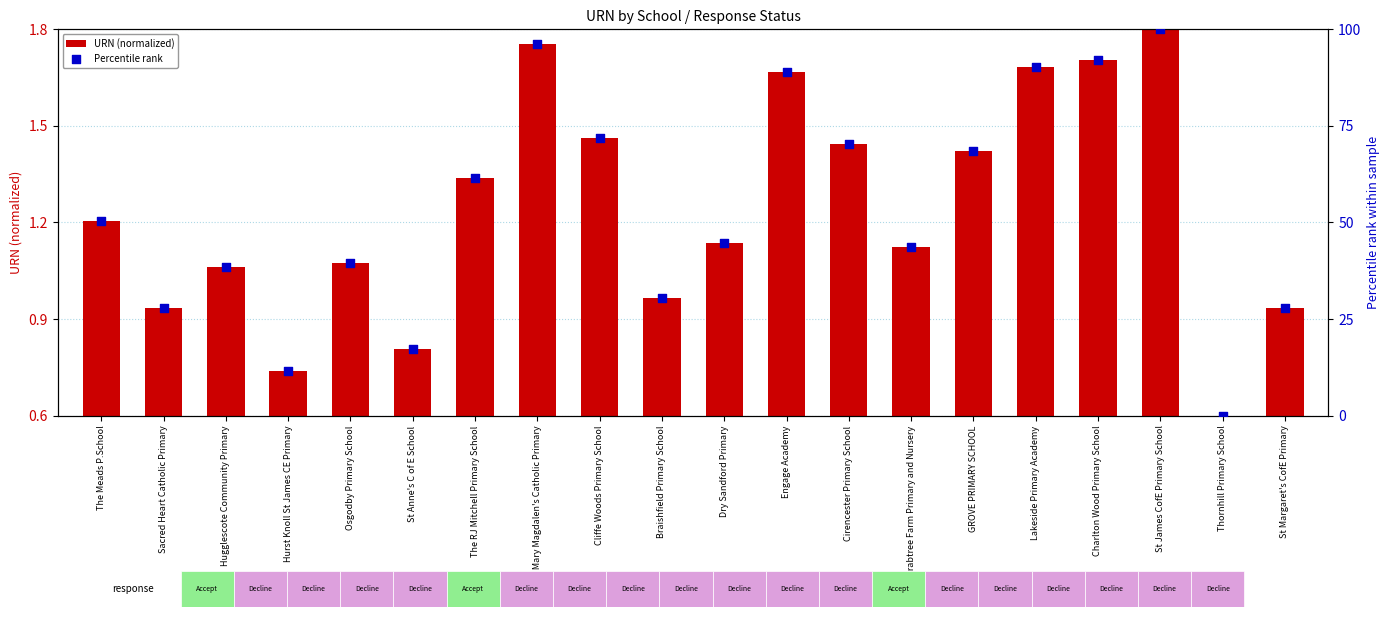

At which category is the sum across all series the highest?

St James CofE Primary School